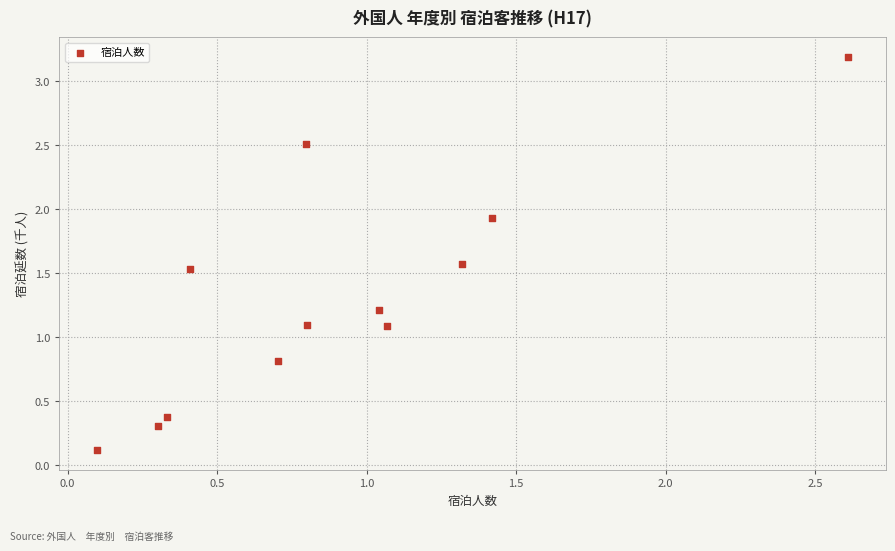

What is the range of Y values (max minus min)?

3.1